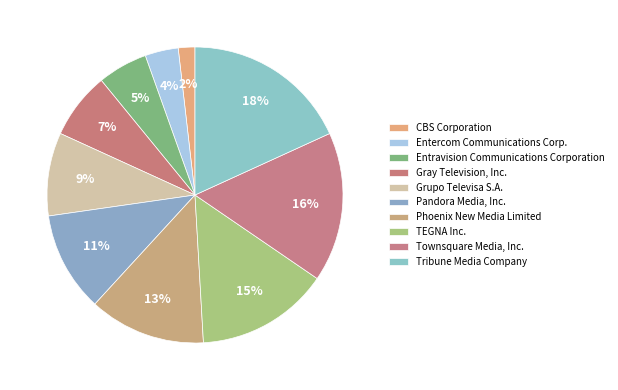

Does any single category account for the majority?

No